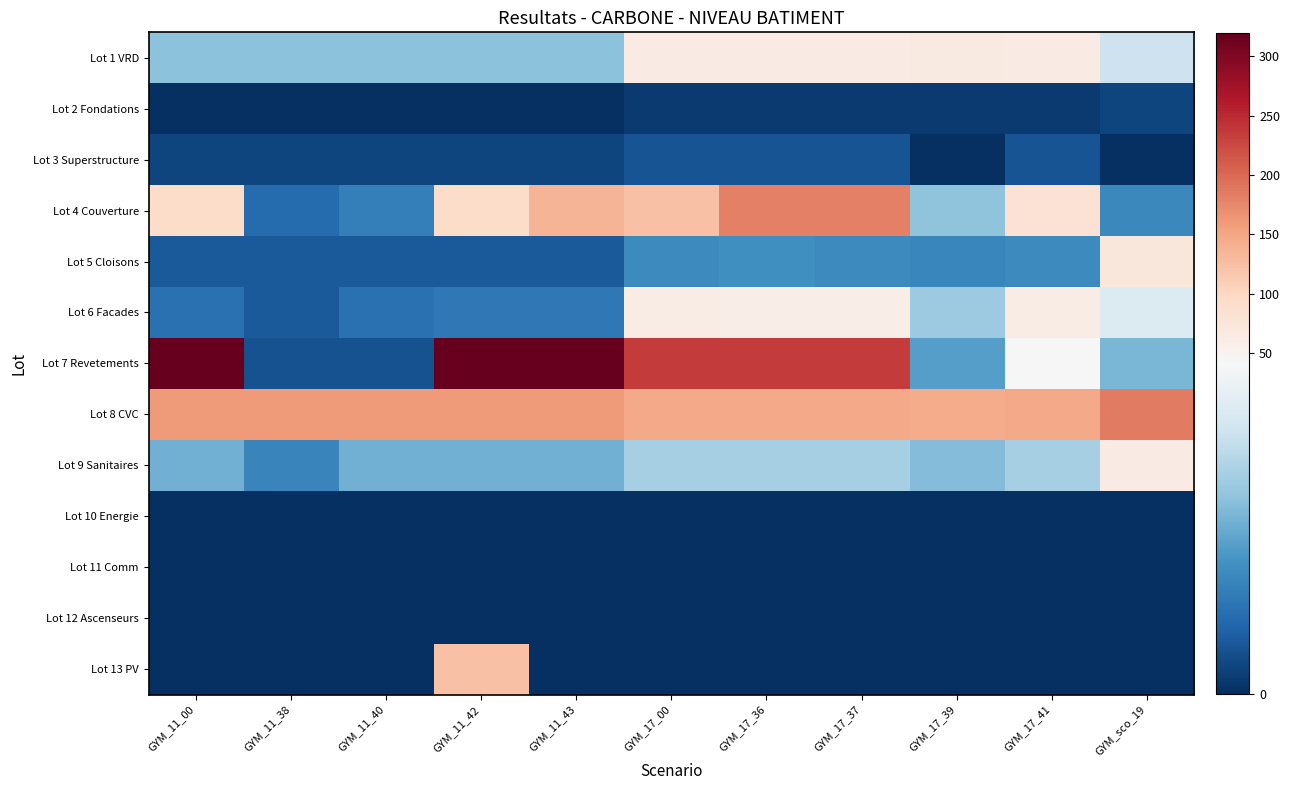

What is the spread (max minus min) of values at GYM_11_38?

158.7